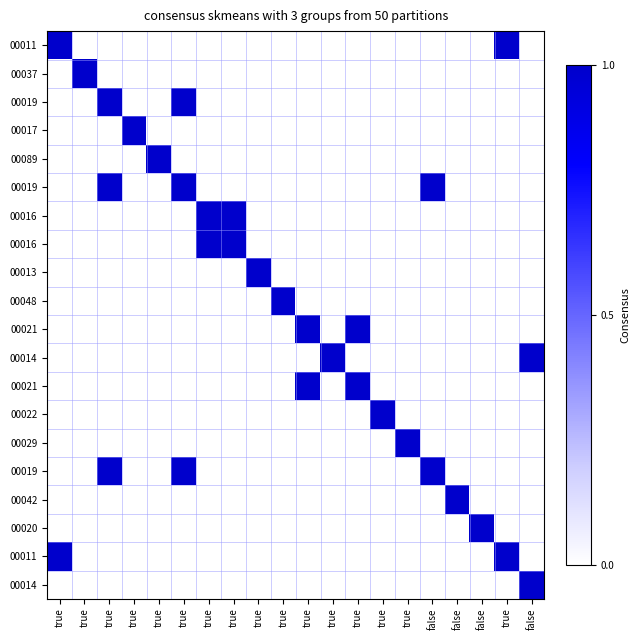

Which category has the lowest value across all series?

true